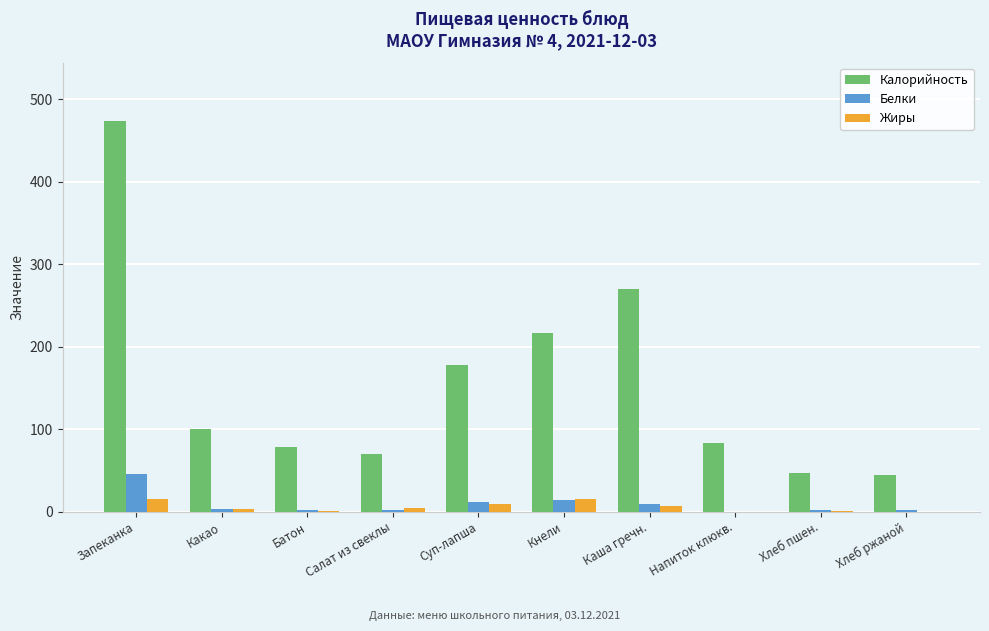

Where is Калорийность nearest to the value 258?

Каша гречн.